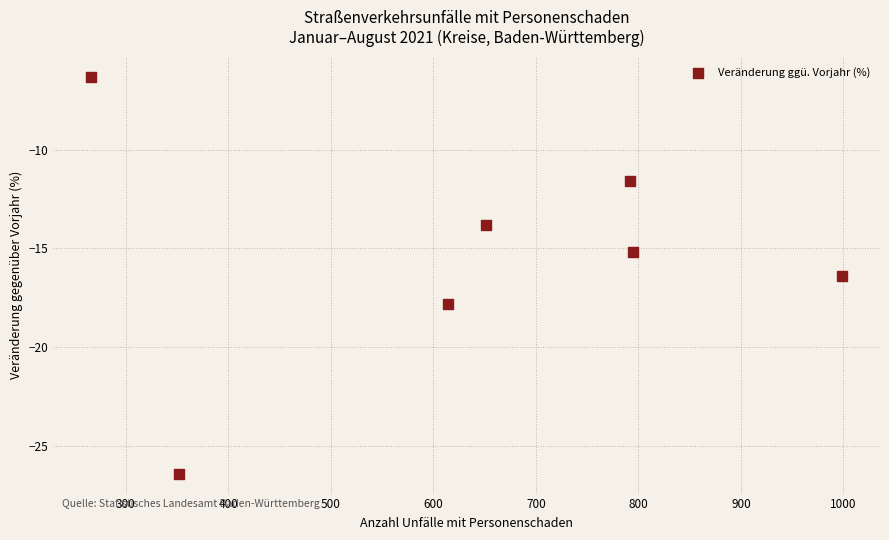

What Y value in the scatter plot is closest to -16?

-16.4